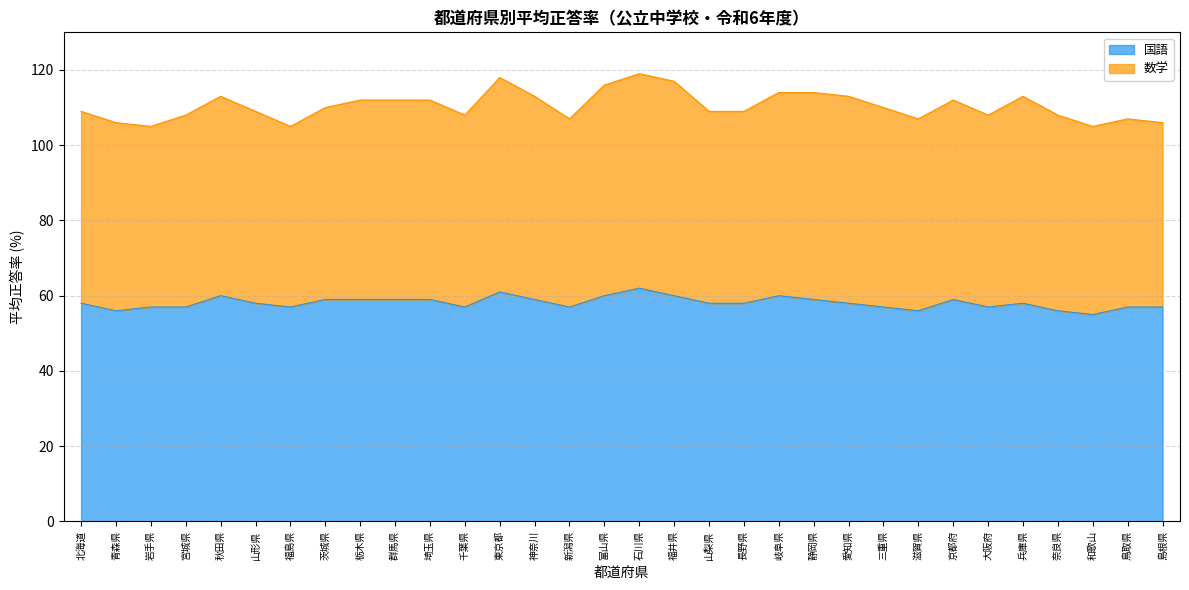

Rank the categories by value from lowest to highest.

和歌山, 青森県, 滋賀県, 奈良県, 岩手県, 宮城県, 福島県, 千葉県, 新潟県, 三重県, 大阪府, 鳥取県, 島根県, 北海道, 山形県, 山梨県, 長野県, 愛知県, 兵庫県, 茨城県, 栃木県, 群馬県, 埼玉県, 神奈川, 静岡県, 京都府, 秋田県, 富山県, 福井県, 岐阜県, 東京都, 石川県